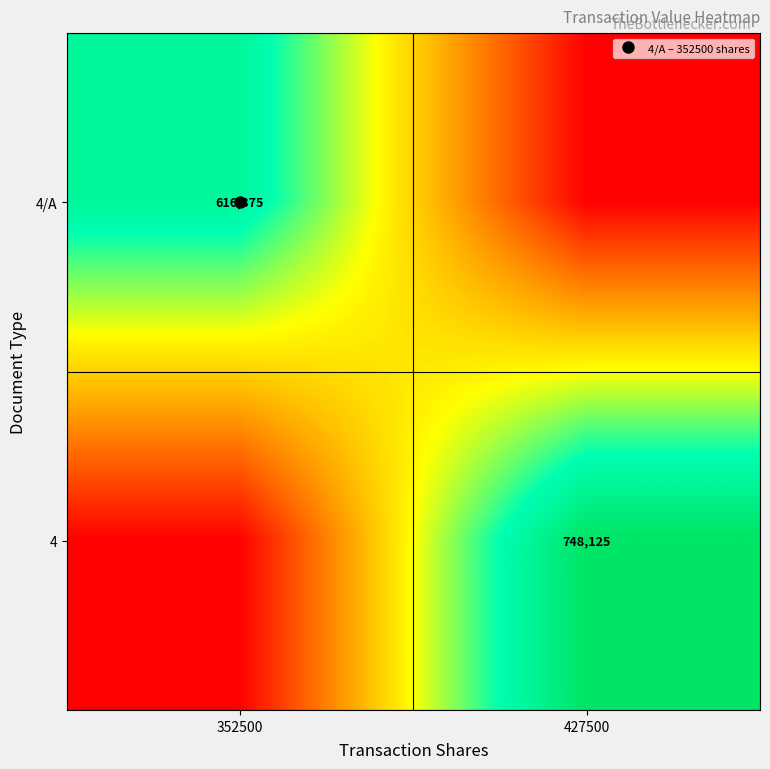

True or false: 4 has a value of 0 at 352500.

True